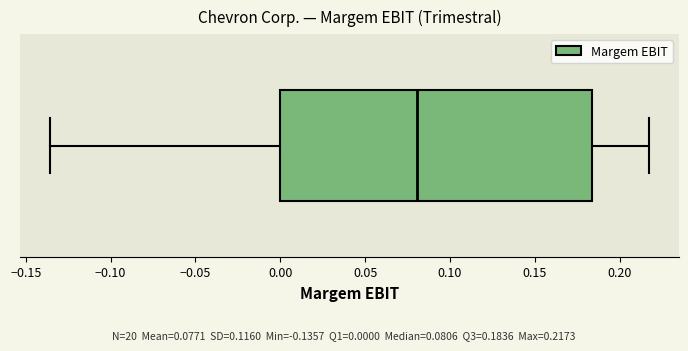

Transcribe this box plot: give where the median line is, the range the box spans, and where the two whiskers end, as read against the x-axis. The values are not printed on the chart, so give them approximately, as read against the axis.

median 0.080, box 0.000 to 0.185, whiskers -0.135 to 0.215